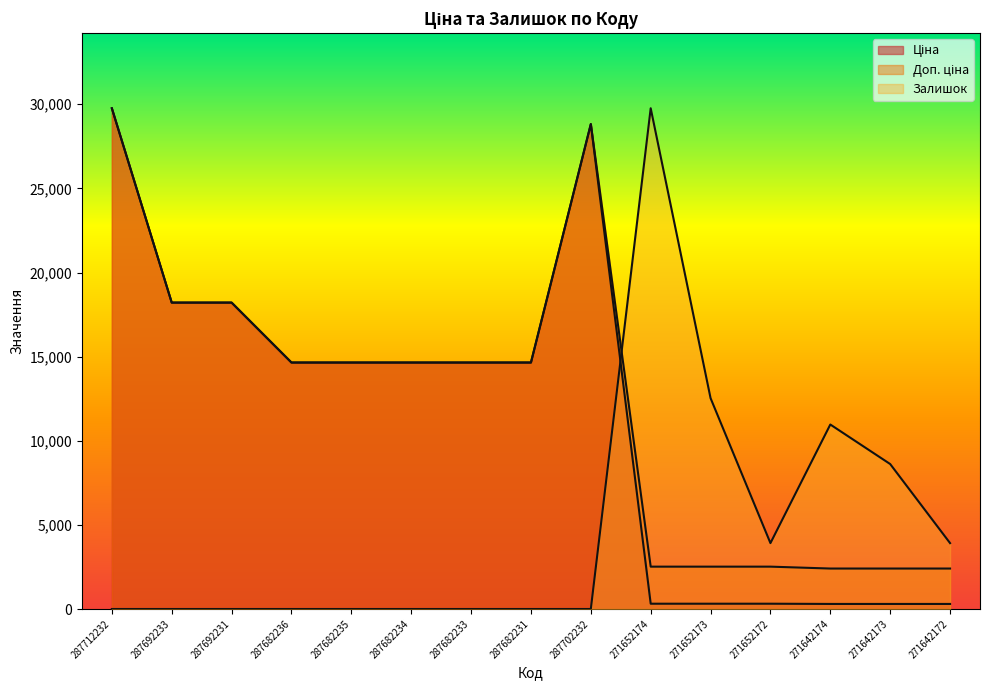

True or false: Ціна has more than 2 interior local peaks.

False